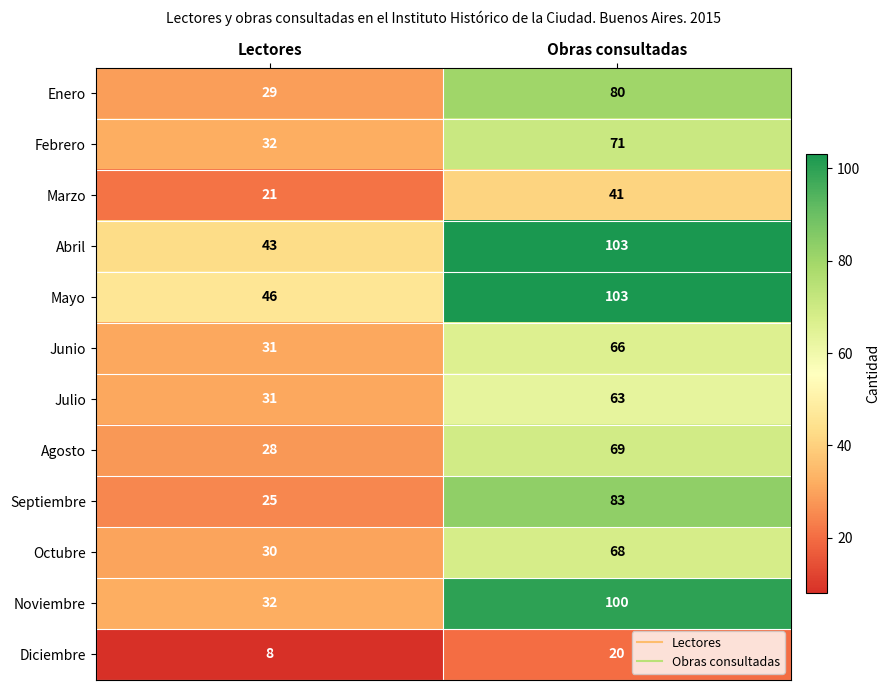

List the labels in order of Agosto value, largest first.

Obras consultadas, Lectores